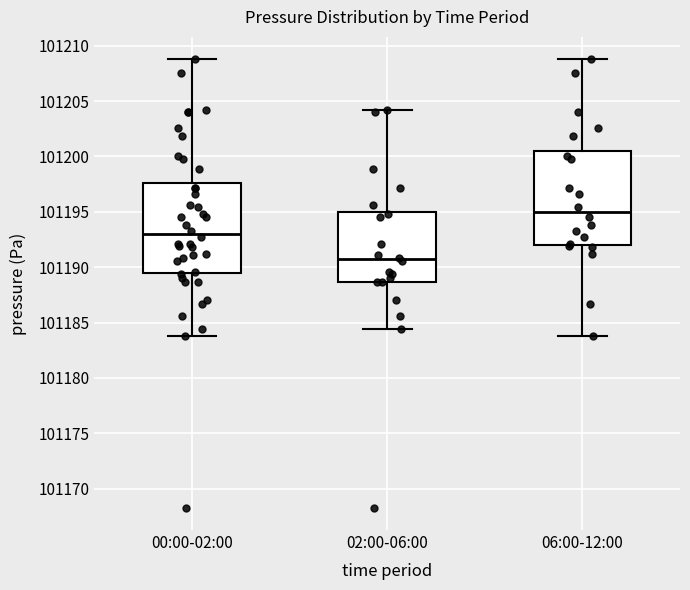

Where does the upper whisker of the box for 00:00-02:00 end on the y-axis? The values are not printed on the chart, so give them approximately, as read against the axis.

101209.0